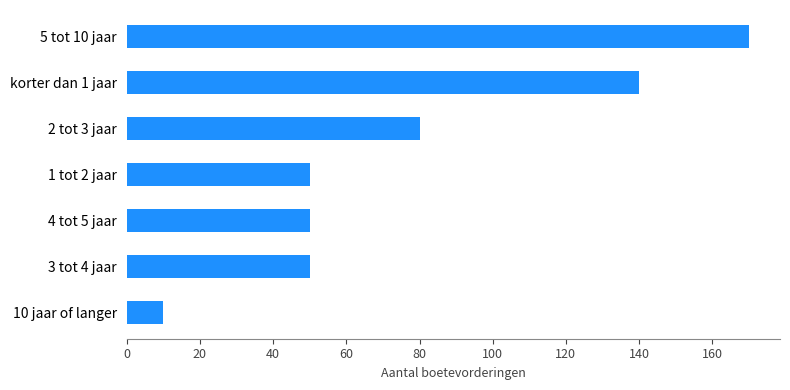

What is the change in value from 4 tot 5 jaar to 5 tot 10 jaar?

+120